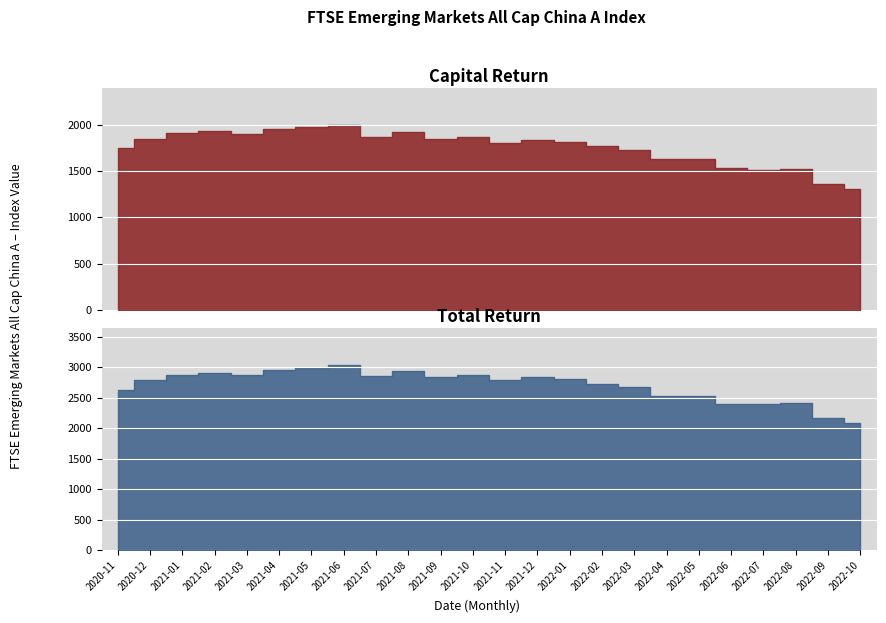

What position from the left is 2021-09?

11